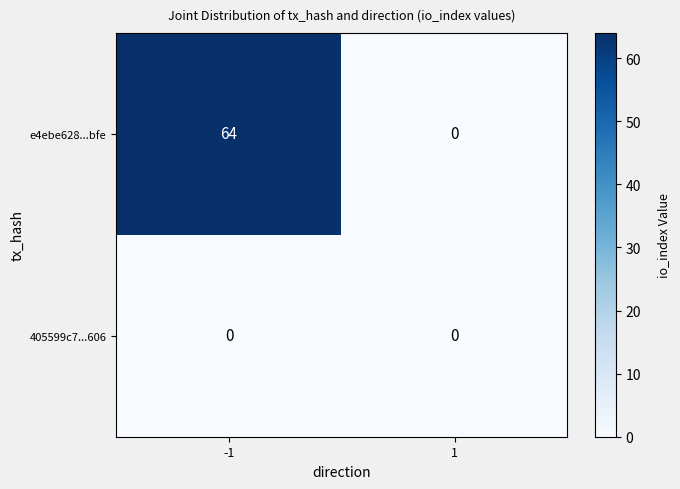

Which series has the largest total across all categories?

e4ebe628...bfe